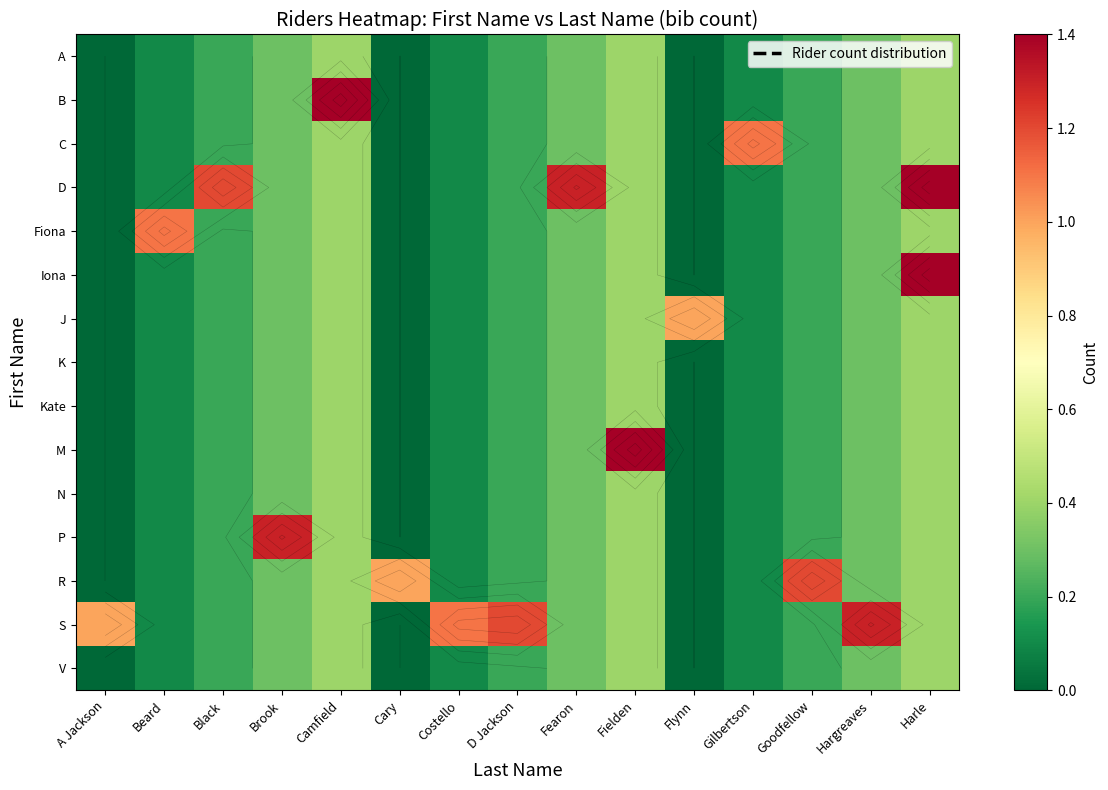

The Fiona series shows -0.4 at Cary. True or false?

False